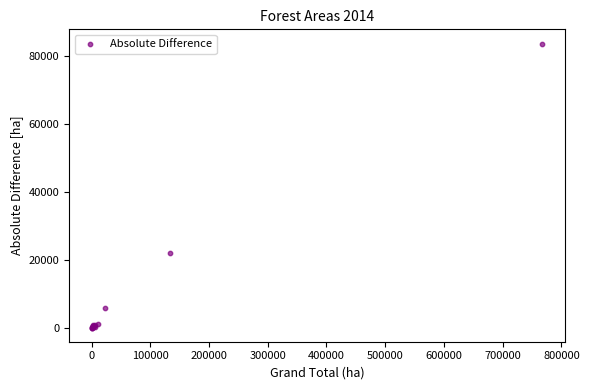

What Y value in the scatter plot is closest to 41895?

21903.3